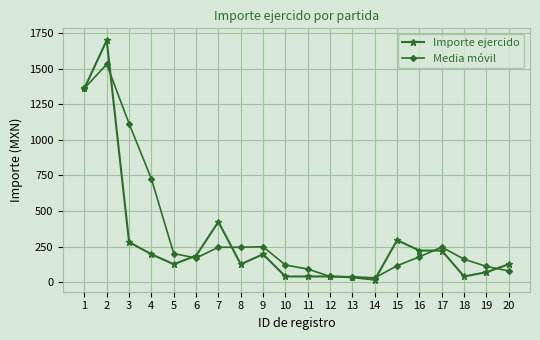

What is the spread (max minus min) of values at 5?

75.3